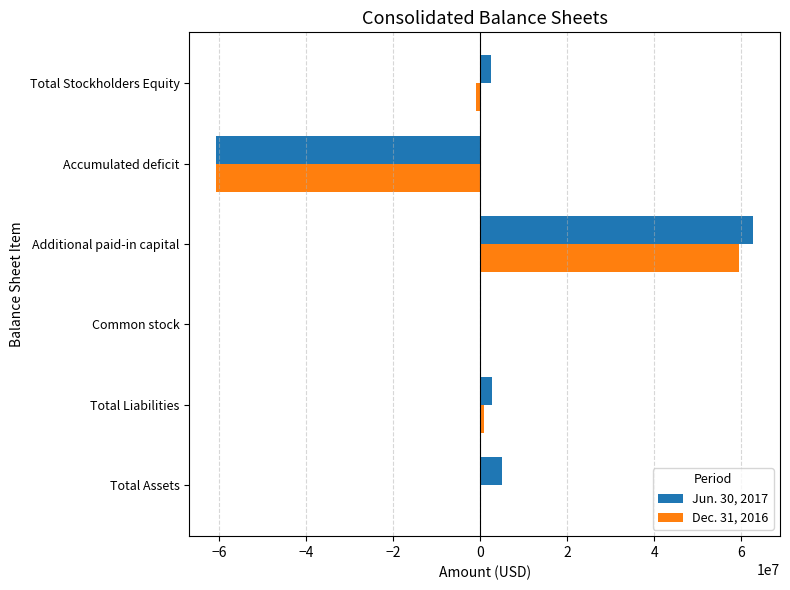

Which category has the highest value in the Dec. 31, 2016 series?

Additional paid-in capital